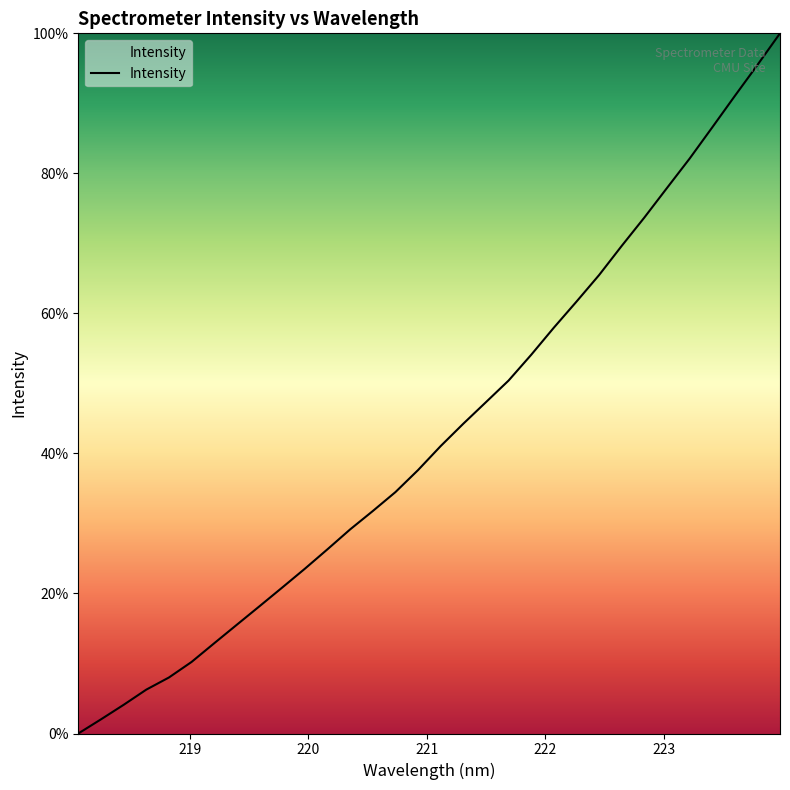

How many distinct data groups are displayed?

1